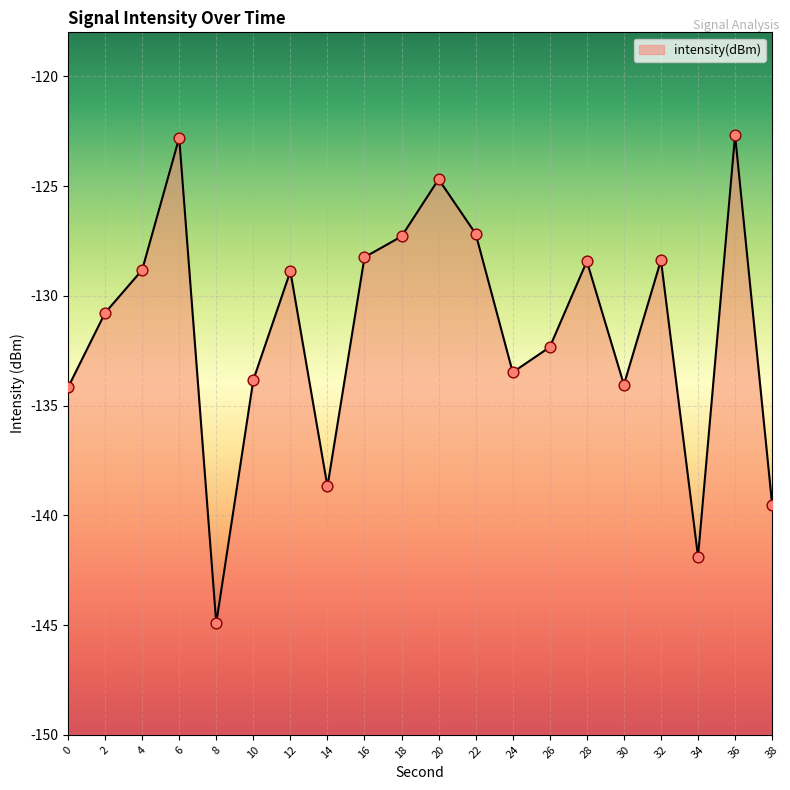

What is the change in value from 12 to 18?

+1.6